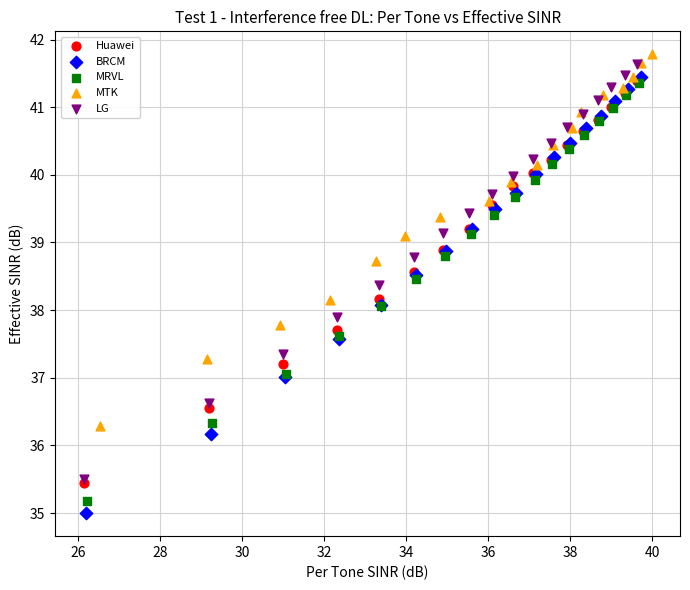

What are all the series names shown in the legend?

Huawei, BRCM, MRVL, MTK, LG